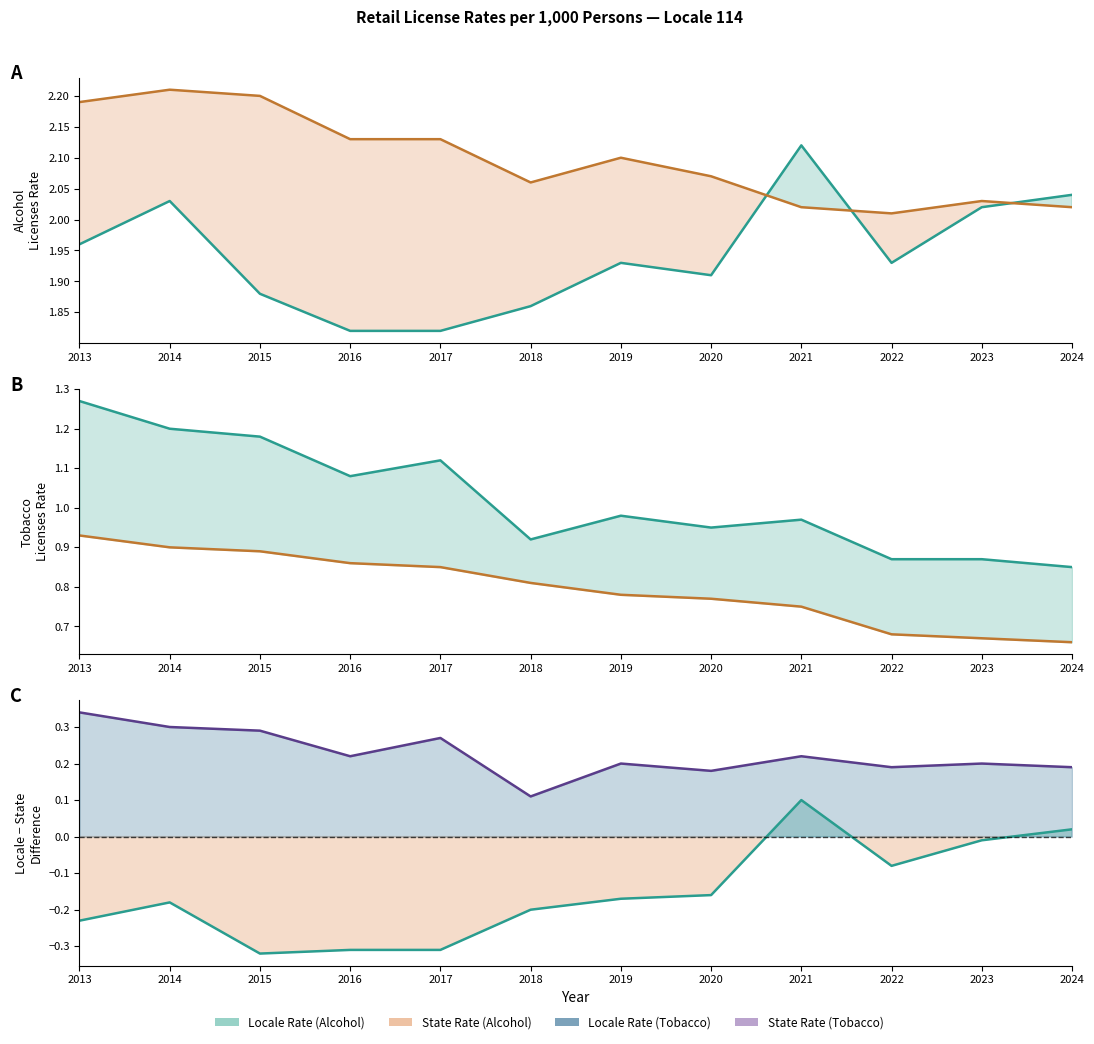

In Tobacco Locale − State, how many points are higher than both neighbors (excluding endpoints)?

4